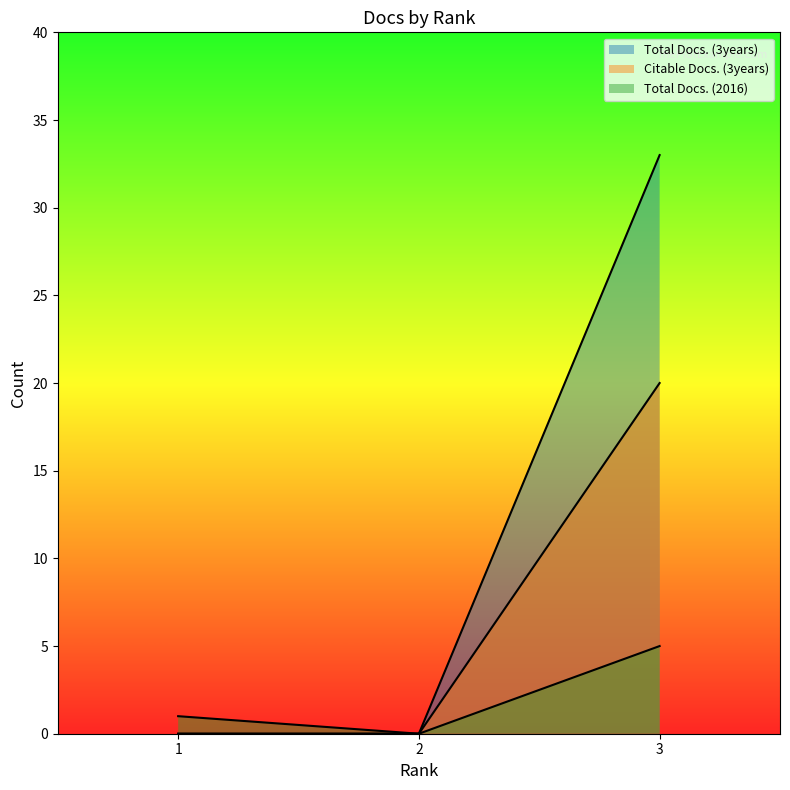

How many lines are shown in the chart?

3